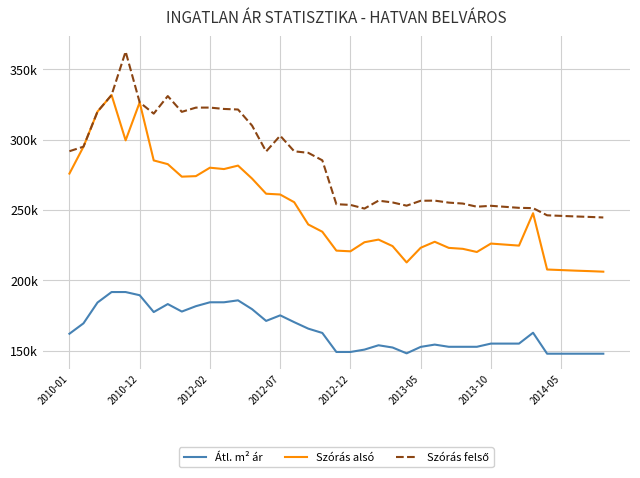

Is this an area chart (filled region under the line)?

No